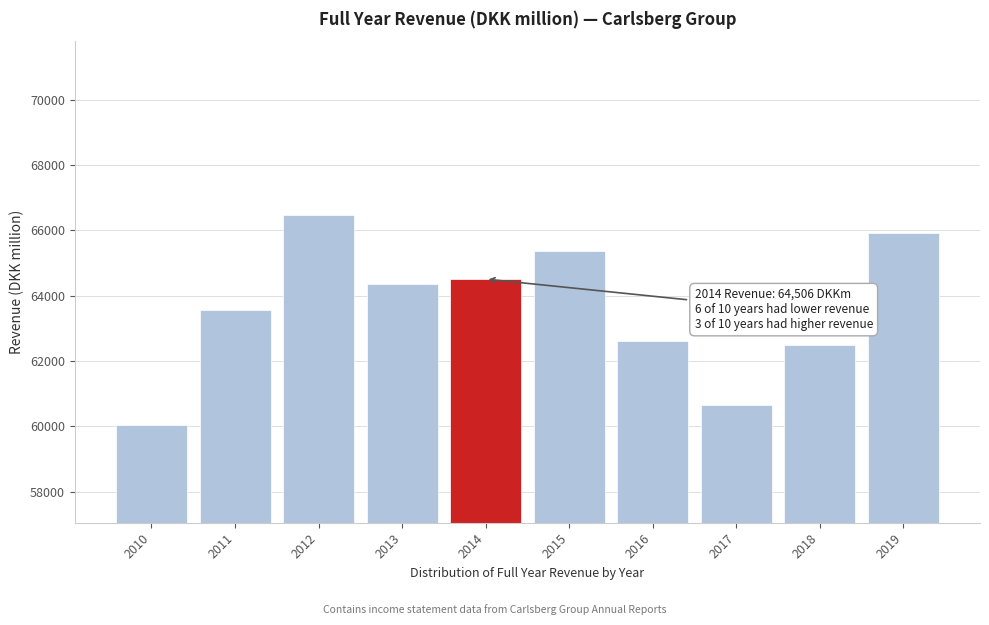

Reading left to right, list all the values displayed in this chart.

60054	63561	66468	64350	64506	65354	62614	60655	62503	65902